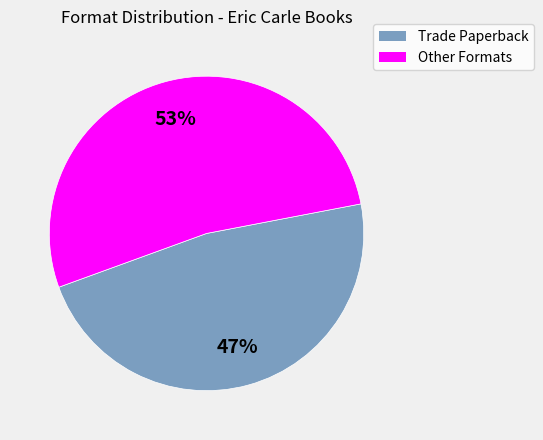

Is there any slice that represents more than half of the pie?

Yes